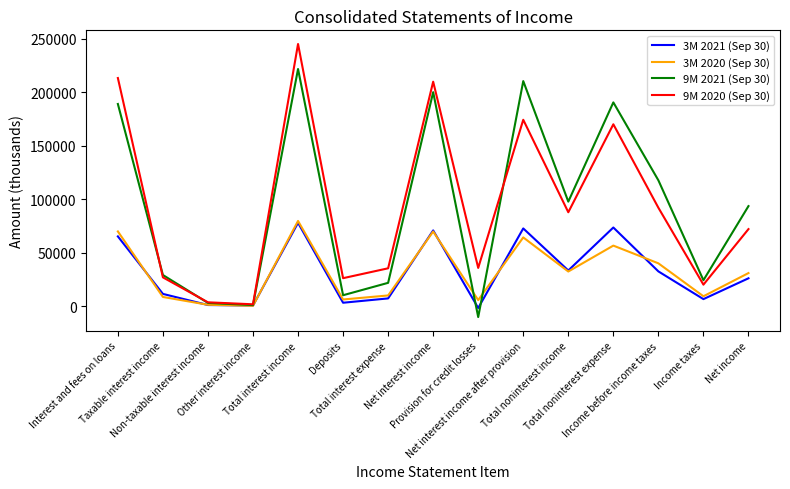

Which series has the largest range (max minus min)?

9M 2020 (Sep 30)